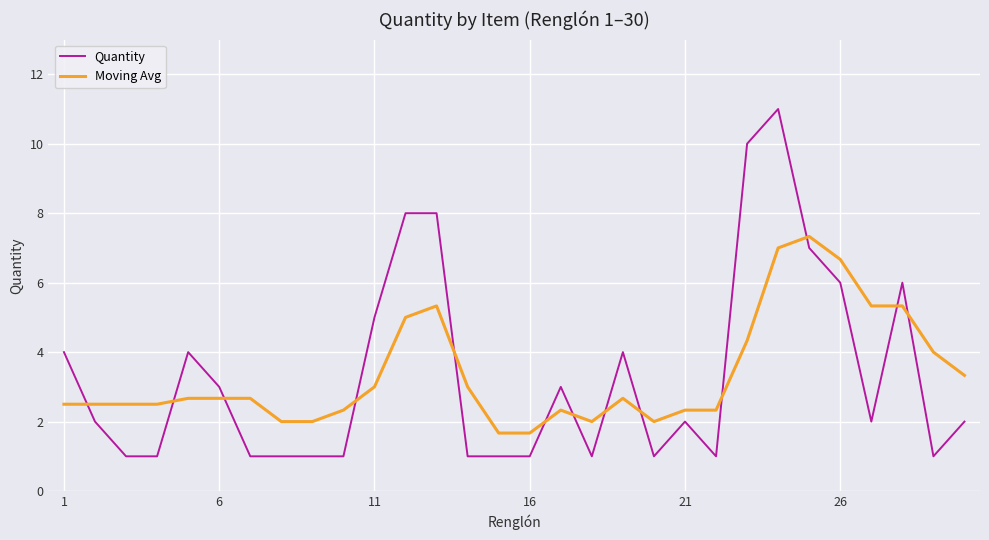

Which series has the largest range (max minus min)?

Quantity